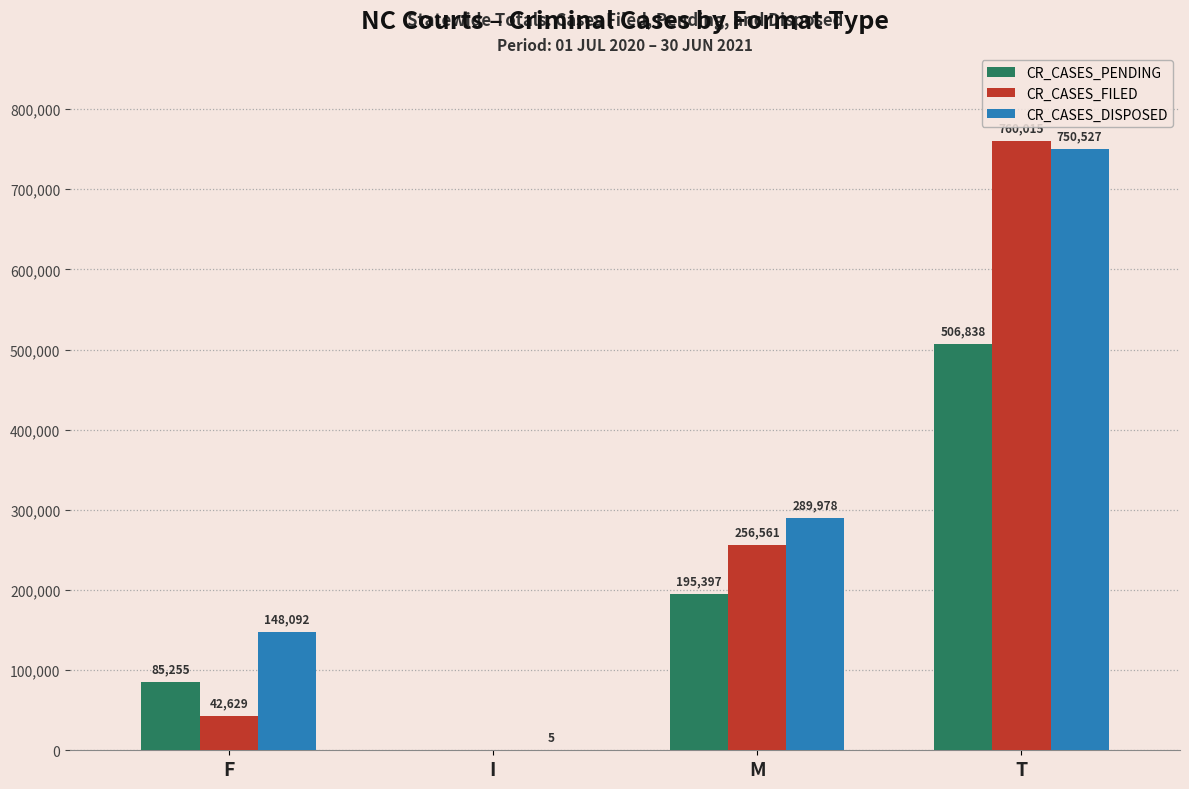

What is the highest value of the CR_CASES_PENDING series?

506838